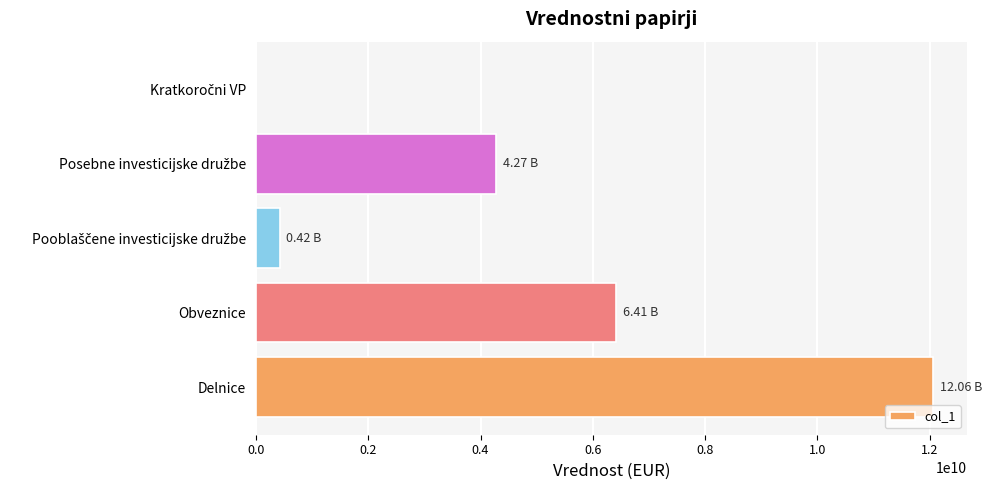

At which category does the chart reach its peak across all series?

Delnice